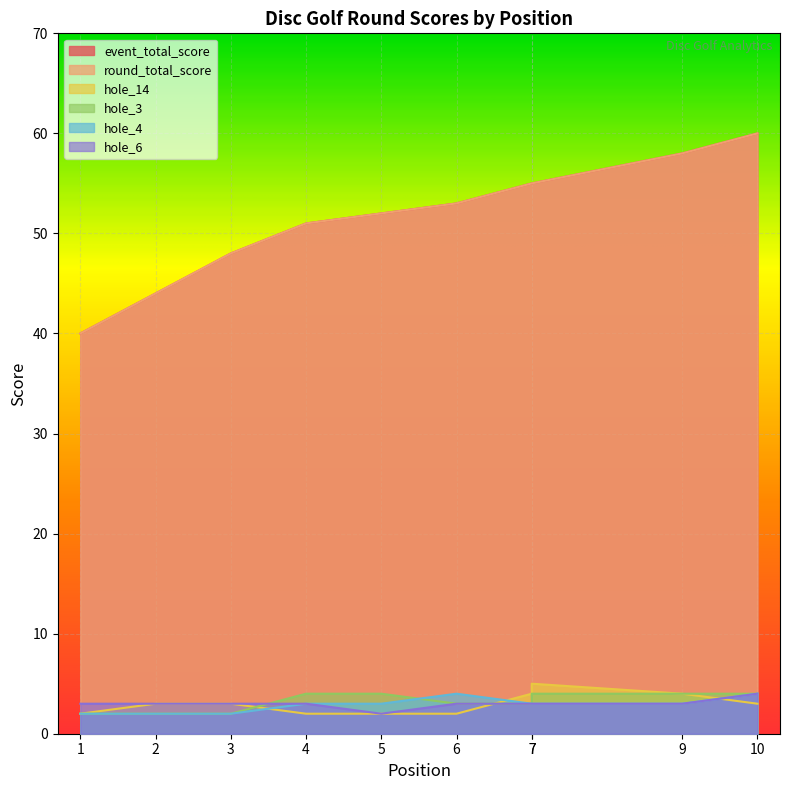

True or false: hole_6 and round_total_score intersect in this chart.

False